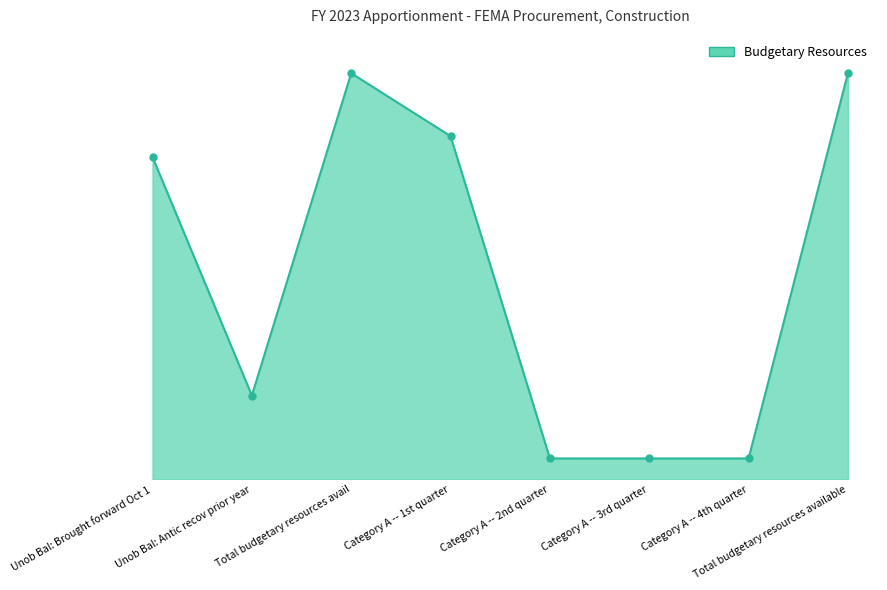

Which label corresponds to the smallest value in the chart?

Category A -- 2nd quarter